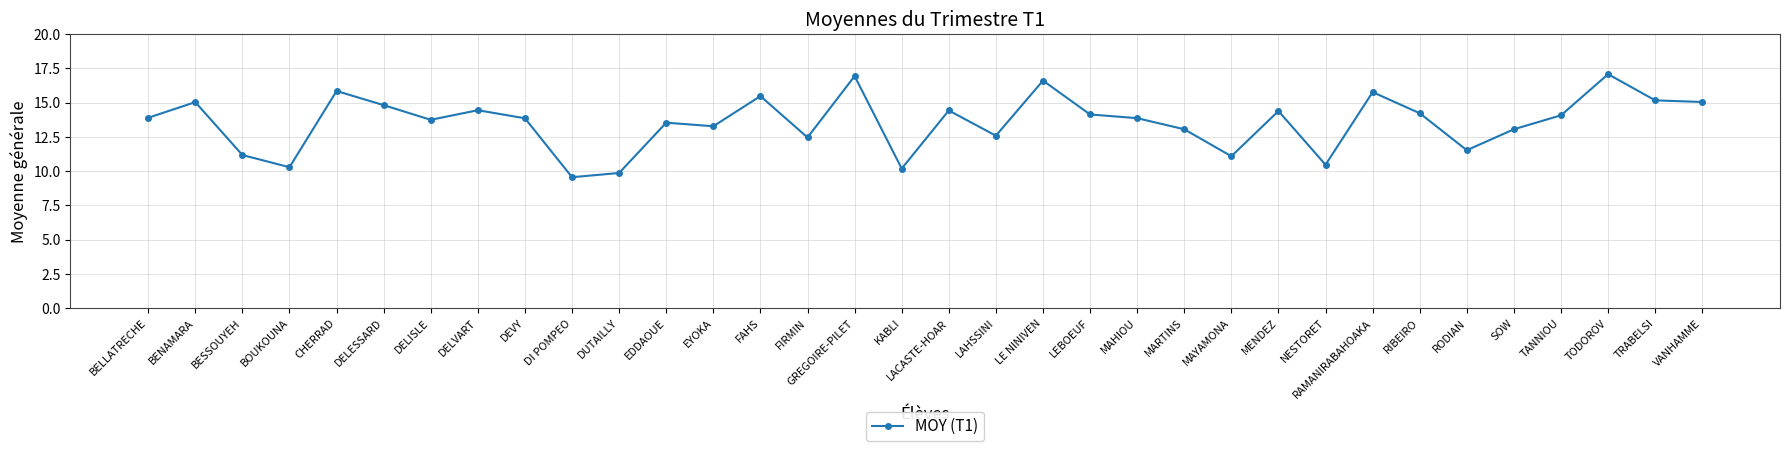

What is the change in value from FAHS to NESTORET?

-5.0